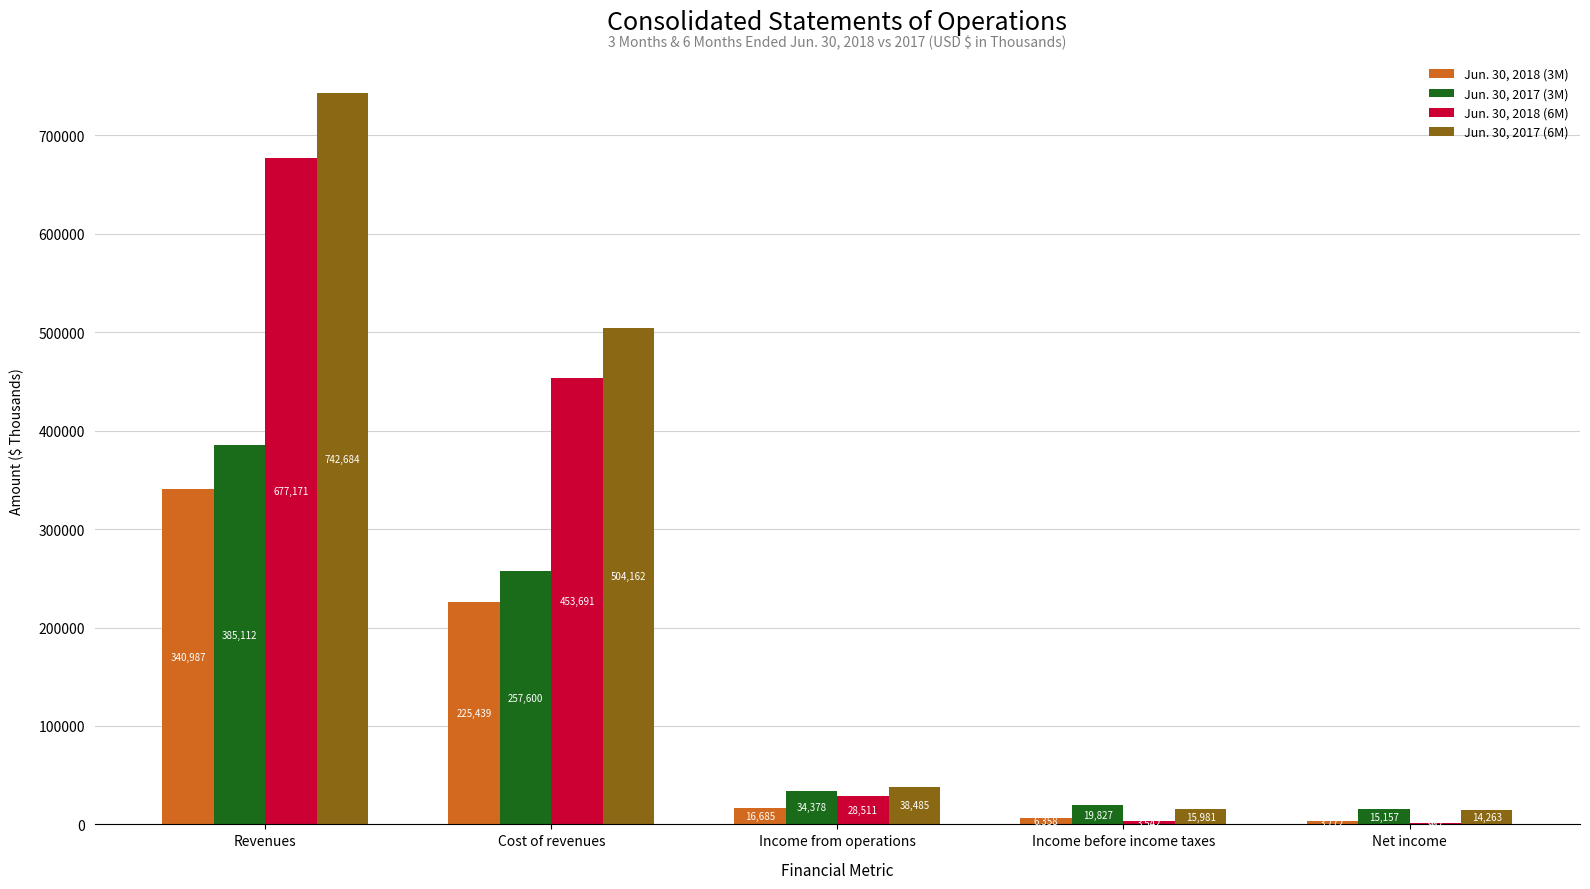

True or false: Jun. 30, 2018 (6M) has a value of 28511 at Income from operations.

True